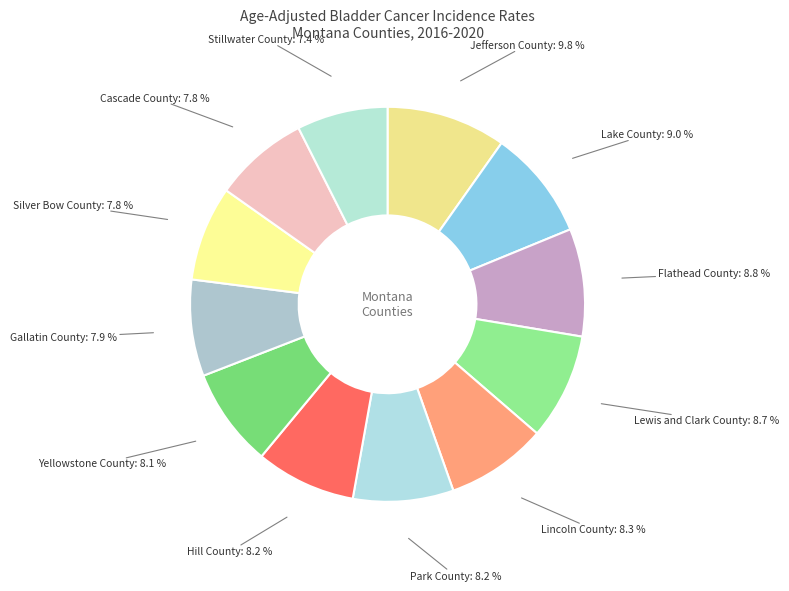

To the nearest percent, what is the difference between the Lewis and Clark County and Yellowstone County slice percentages?

1%